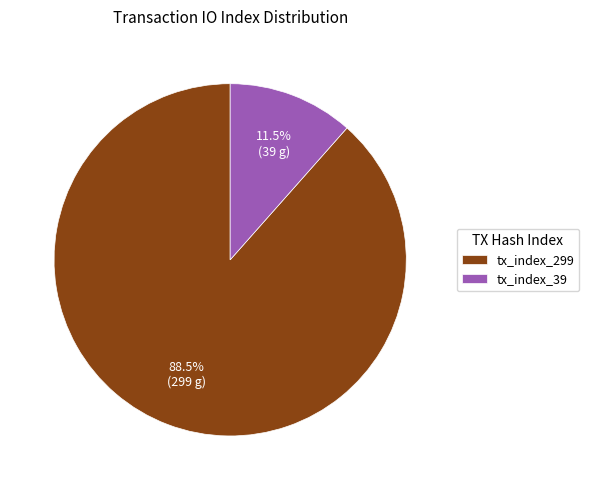

What is the smallest slice in the pie chart?

tx_index_39